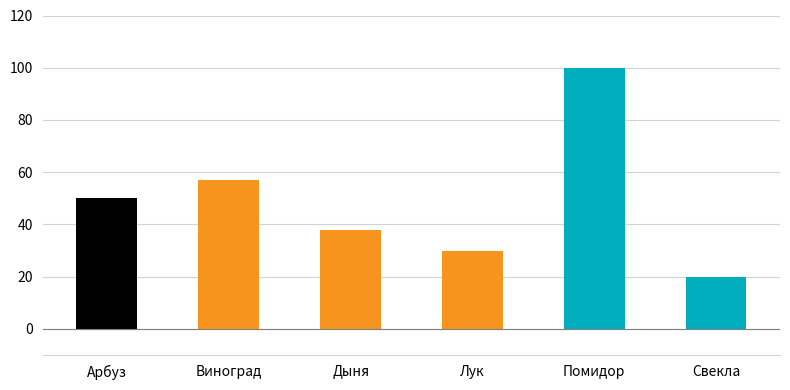

What is the sum of the values at Дыня and Виноград?

95